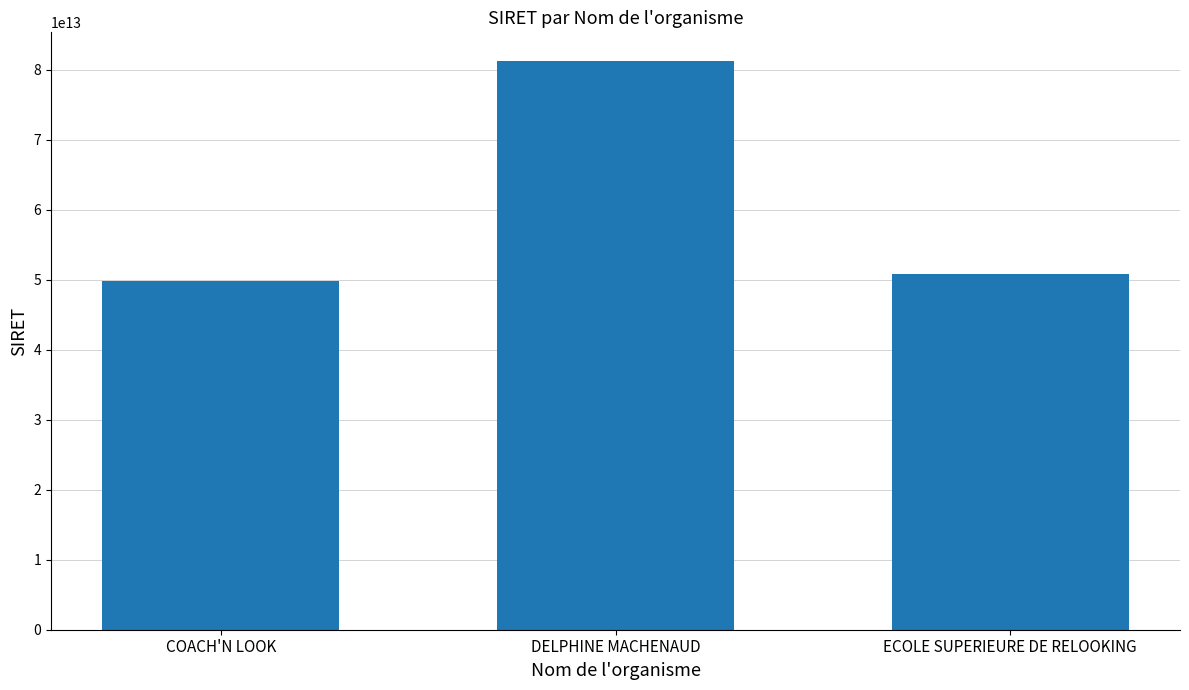

Does the chart contain stacked bars?

No